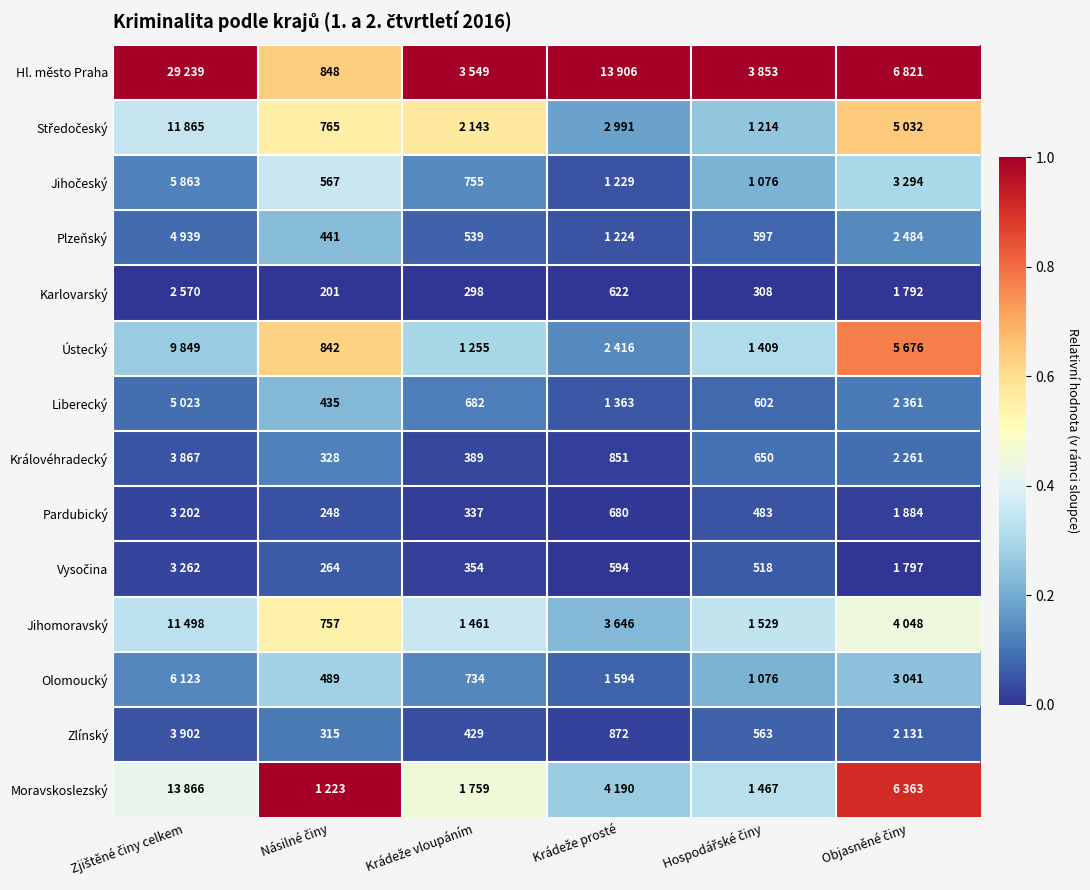

How many data points does each series have?

6